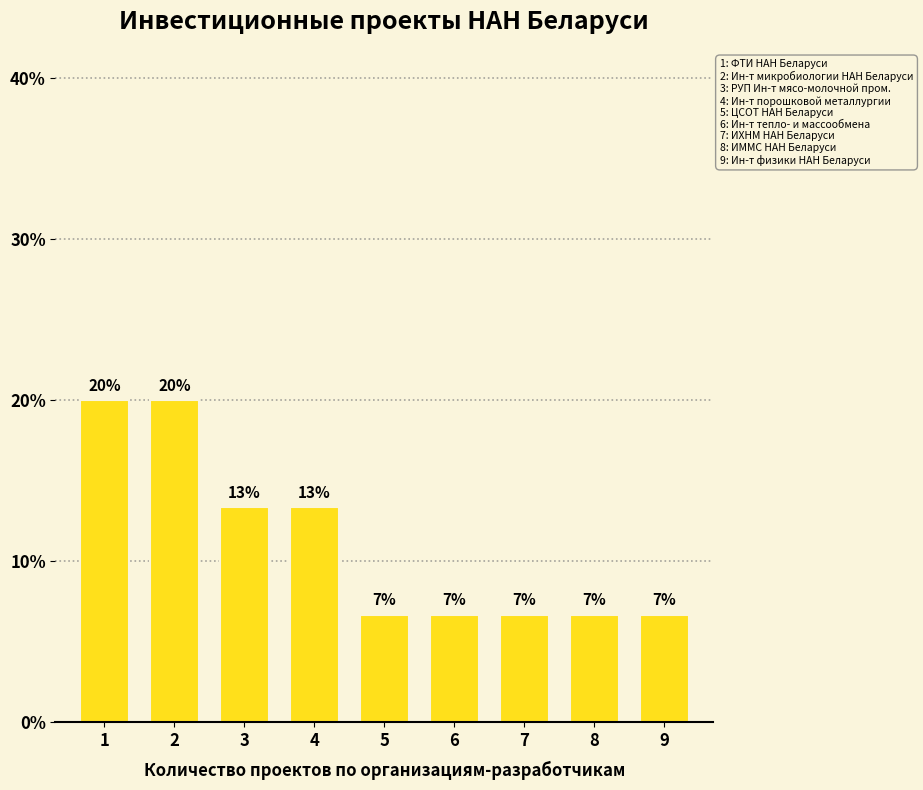

What is the change in value from 4 to 8?

-6.7